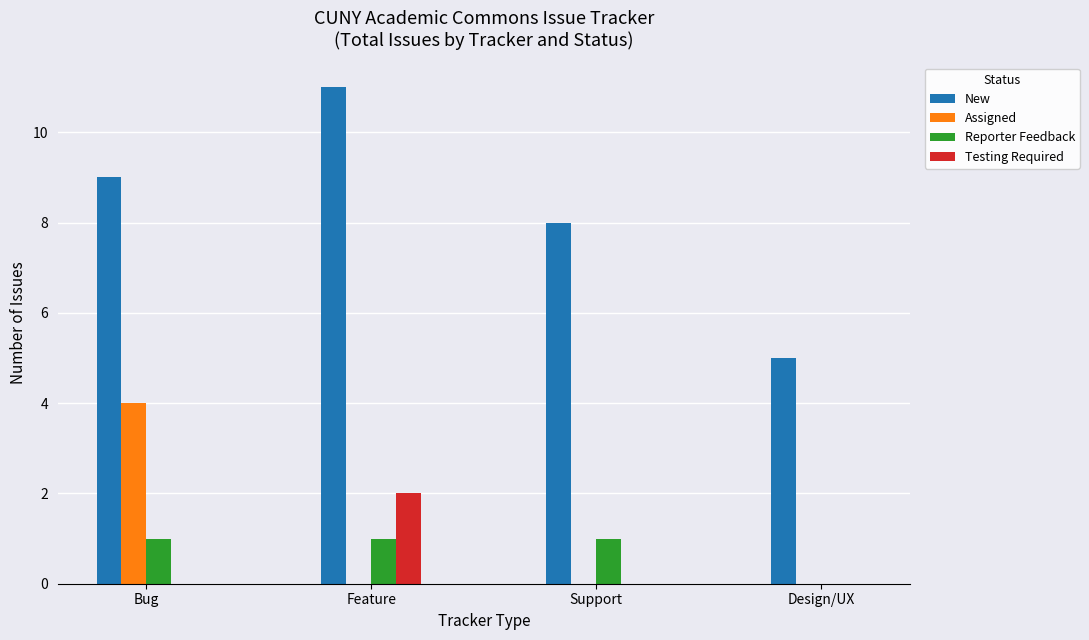

True or false: New has a value of 5 at Design/UX.

True